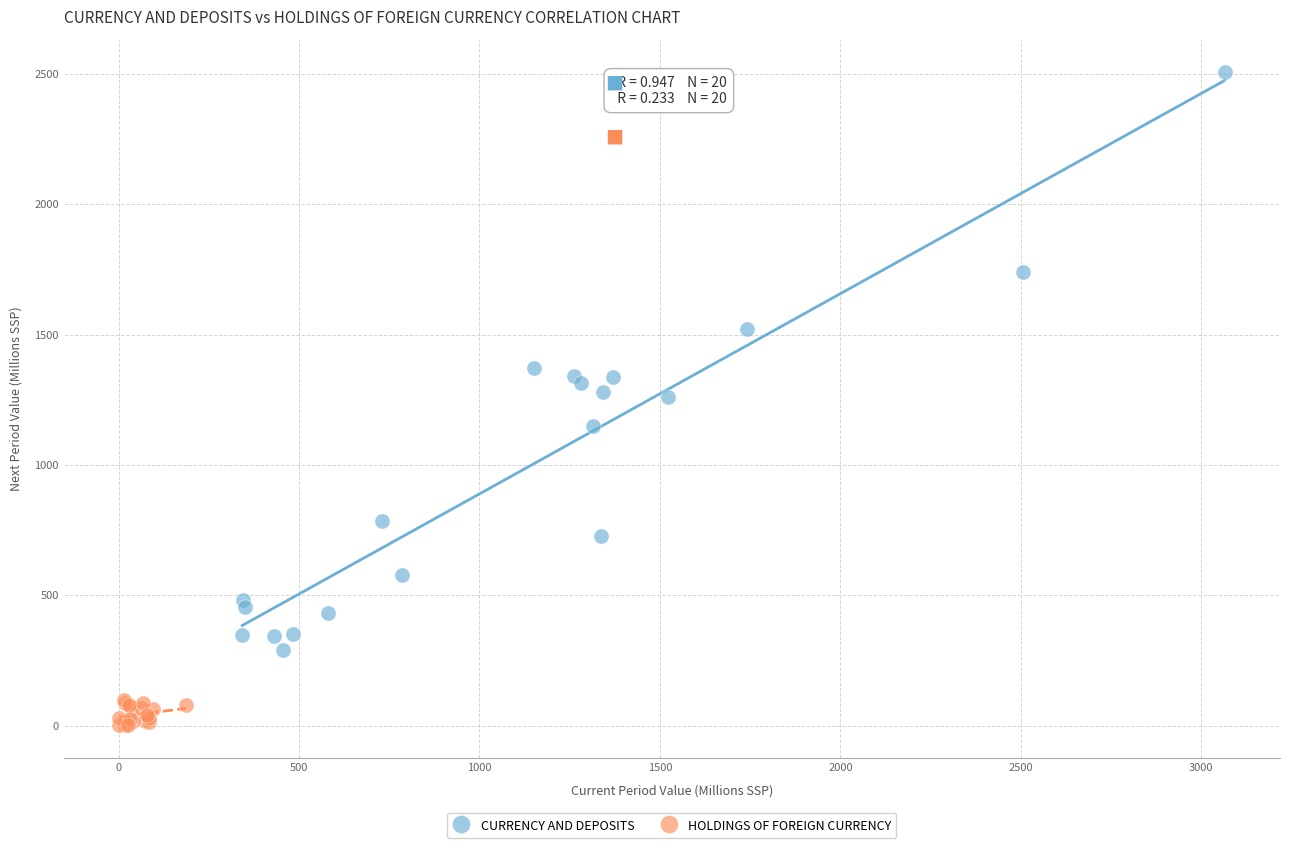

Which series has the largest Y range (max minus min)?

CURRENCY AND DEPOSITS